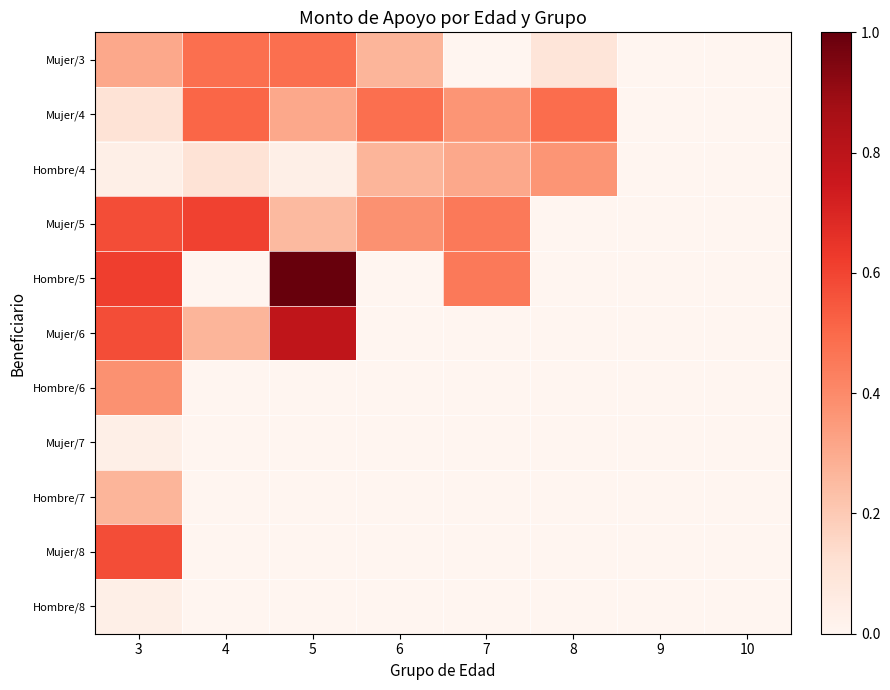

Reading right to left, what are all the values shown in this chart?

Mujer/3: 10=0.0	9=0.0	8=0.1	7=0.0	6=0.3	5=0.5	4=0.5	3=0.3
Mujer/4: 10=0.0	9=0.0	8=0.5	7=0.4	6=0.5	5=0.3	4=0.5	3=0.1
Hombre/4: 10=0.0	9=0.0	8=0.4	7=0.3	6=0.3	5=0.0	4=0.1	3=0.0
Mujer/5: 10=0.0	9=0.0	8=0.0	7=0.5	6=0.4	5=0.2	4=0.6	3=0.6
Hombre/5: 10=0.0	9=0.0	8=0.0	7=0.5	6=0.0	5=1.0	4=0.0	3=0.6
Mujer/6: 10=0.0	9=0.0	8=0.0	7=0.0	6=0.0	5=0.8	4=0.3	3=0.6
Hombre/6: 10=0.0	9=0.0	8=0.0	7=0.0	6=0.0	5=0.0	4=0.0	3=0.4
Mujer/7: 10=0.0	9=0.0	8=0.0	7=0.0	6=0.0	5=0.0	4=0.0	3=0.0
Hombre/7: 10=0.0	9=0.0	8=0.0	7=0.0	6=0.0	5=0.0	4=0.0	3=0.3
Mujer/8: 10=0.0	9=0.0	8=0.0	7=0.0	6=0.0	5=0.0	4=0.0	3=0.6
Hombre/8: 10=0.0	9=0.0	8=0.0	7=0.0	6=0.0	5=0.0	4=0.0	3=0.0